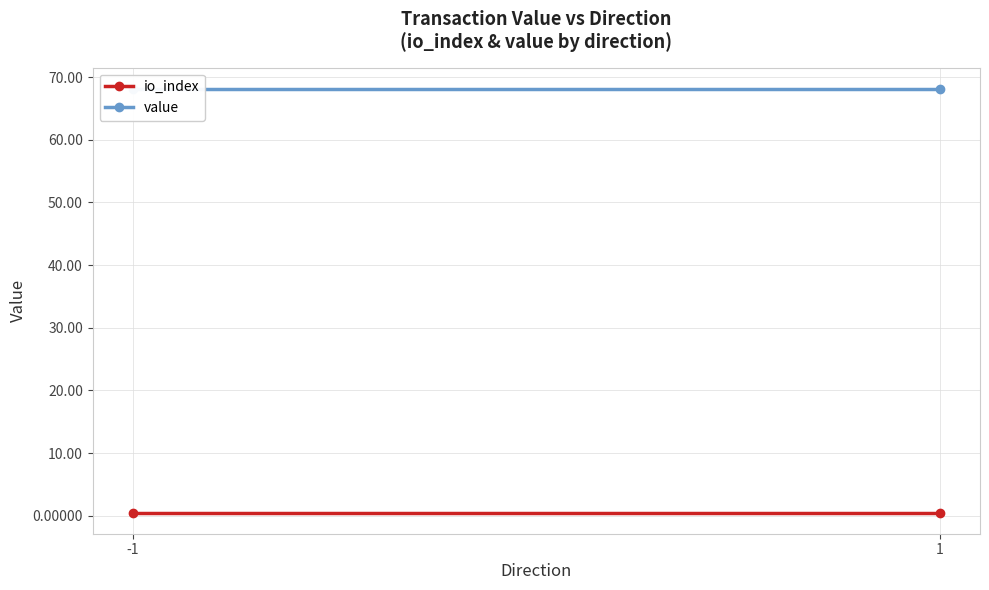

What is the difference between the highest and lowest values at 1?

67.6